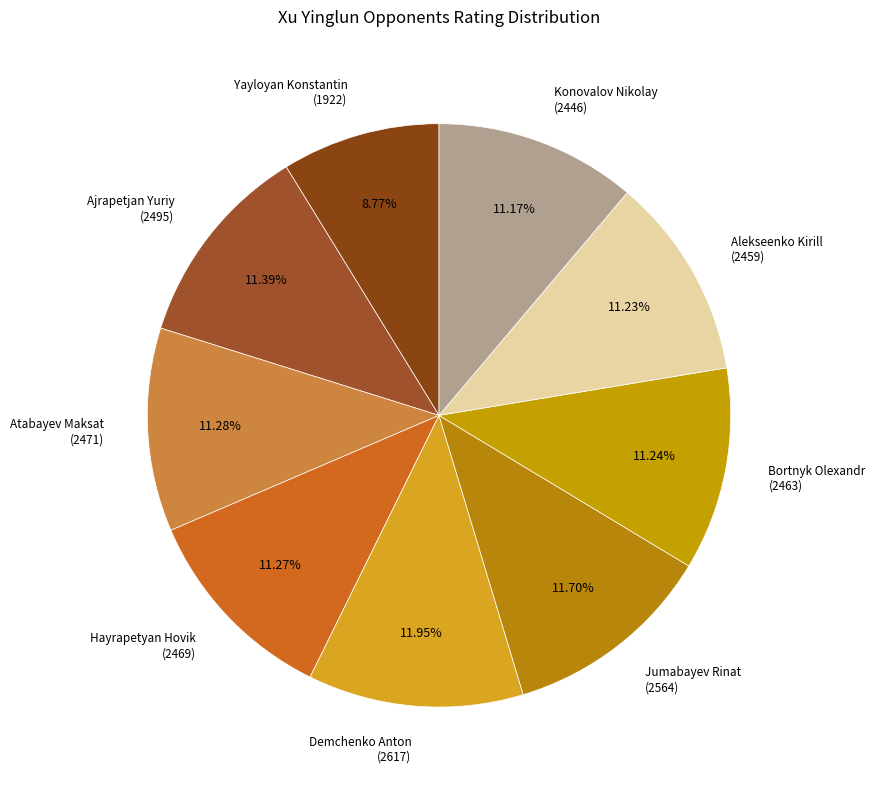

Combined, do Hayrapetyan Hovik and Jumabayev Rinat account for over 50%?

No